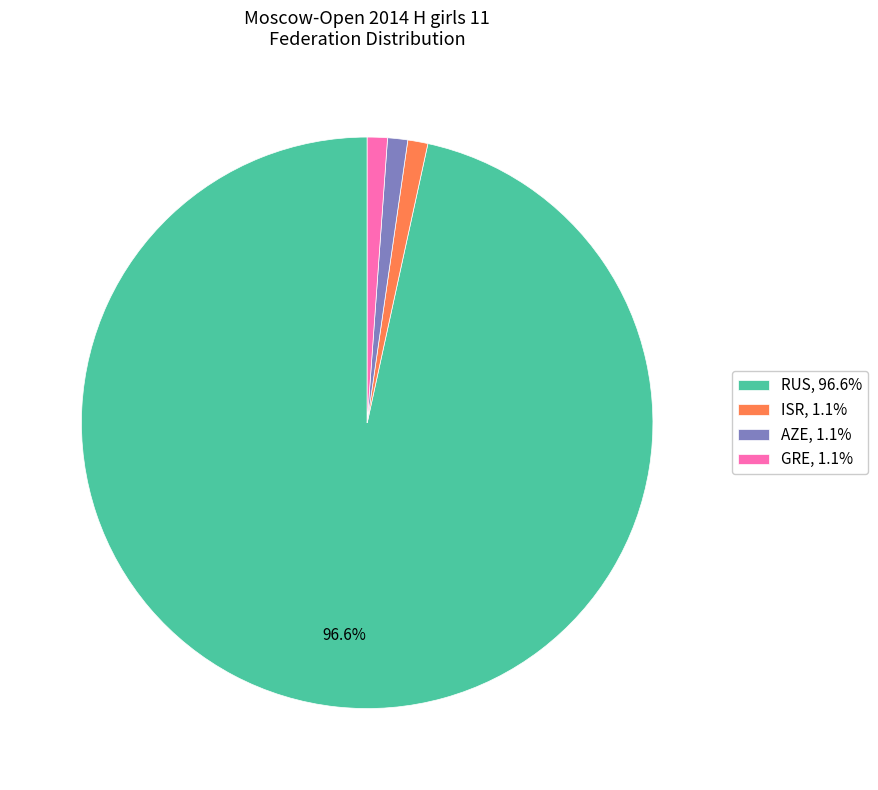

The AZE slice represents 1% of the pie. True or false?

True